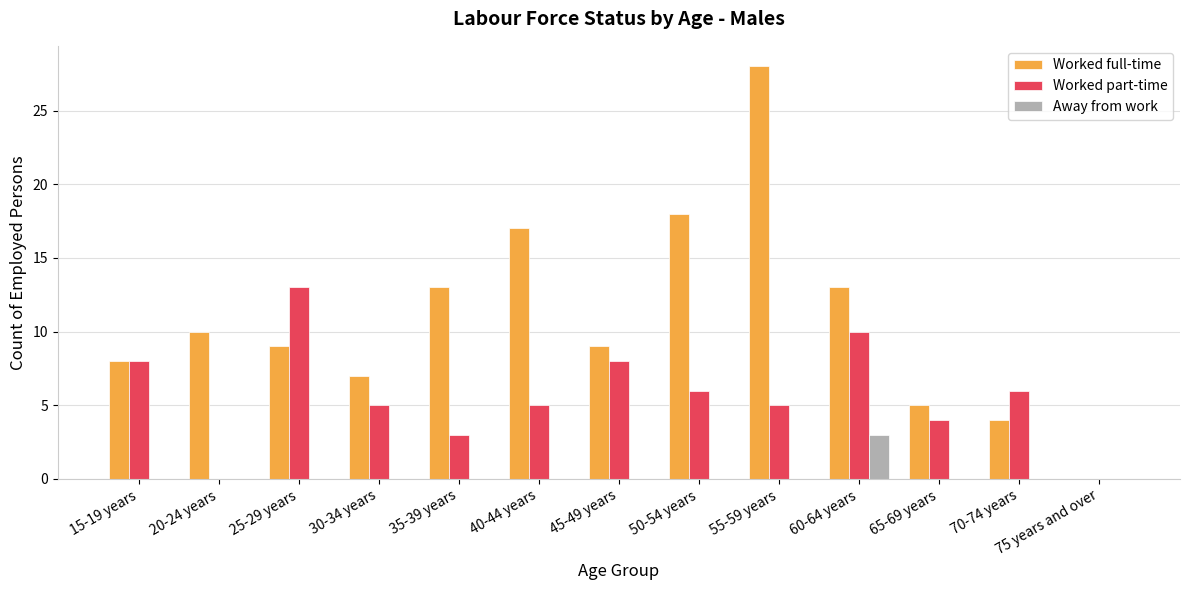

The Worked part-time series shows 10 at 60-64 years. True or false?

True